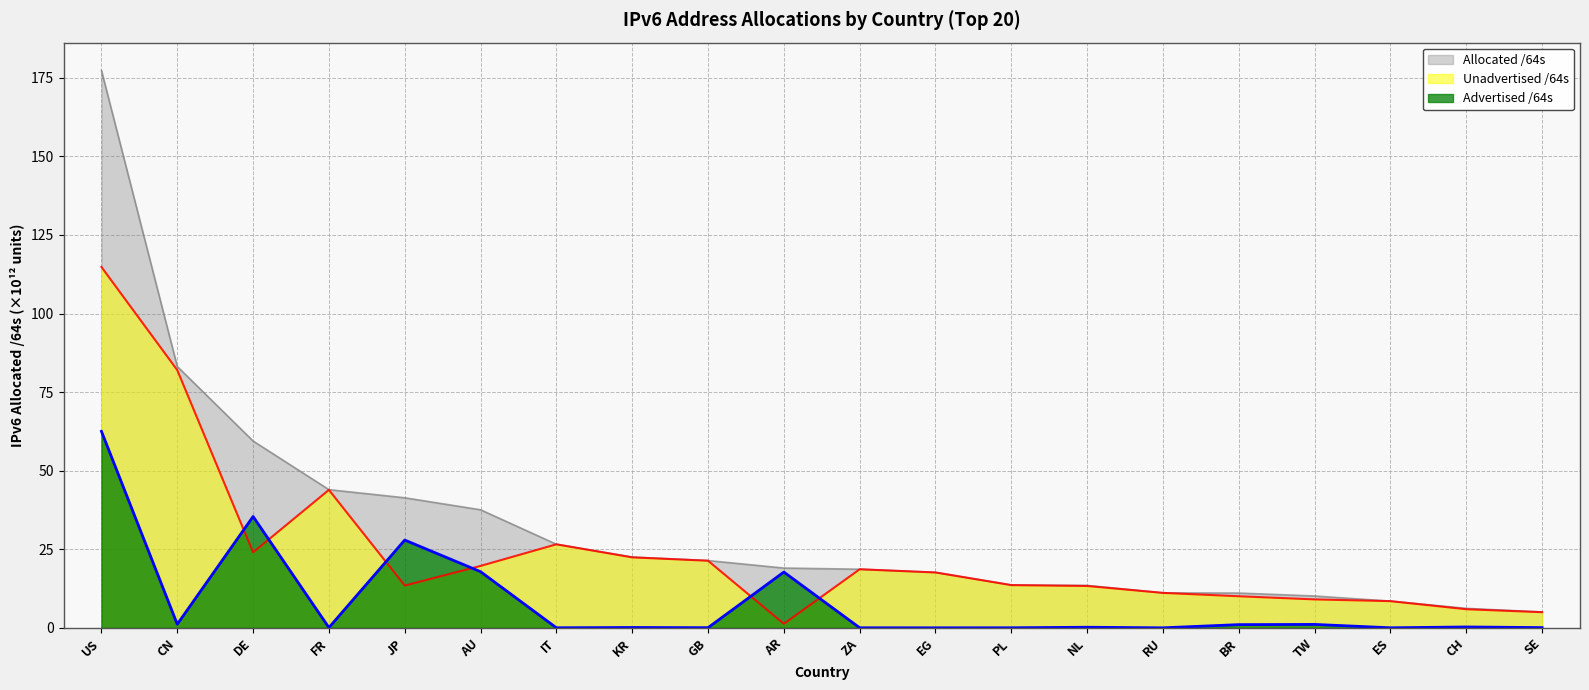

Count the number of categories in the chart.

20